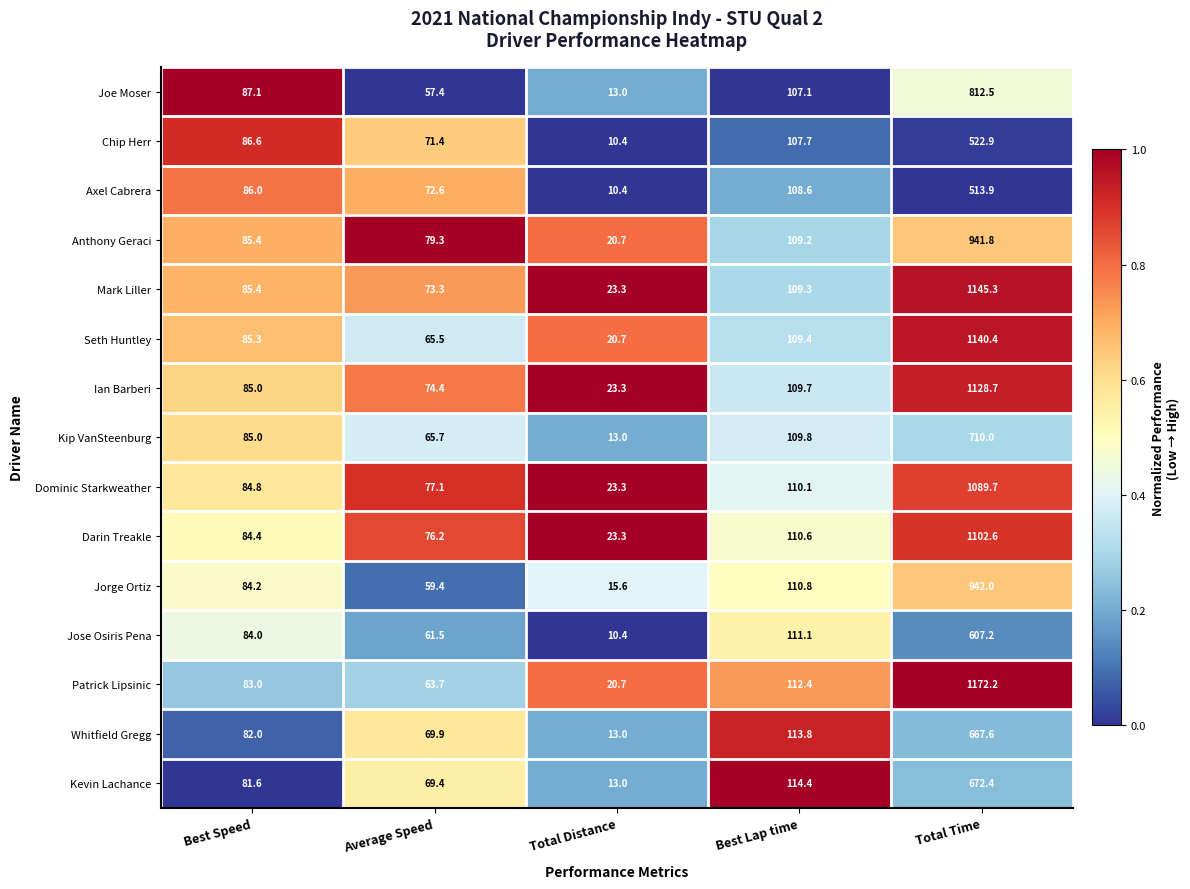

Which series has the largest range (max minus min)?

Patrick Lipsinic